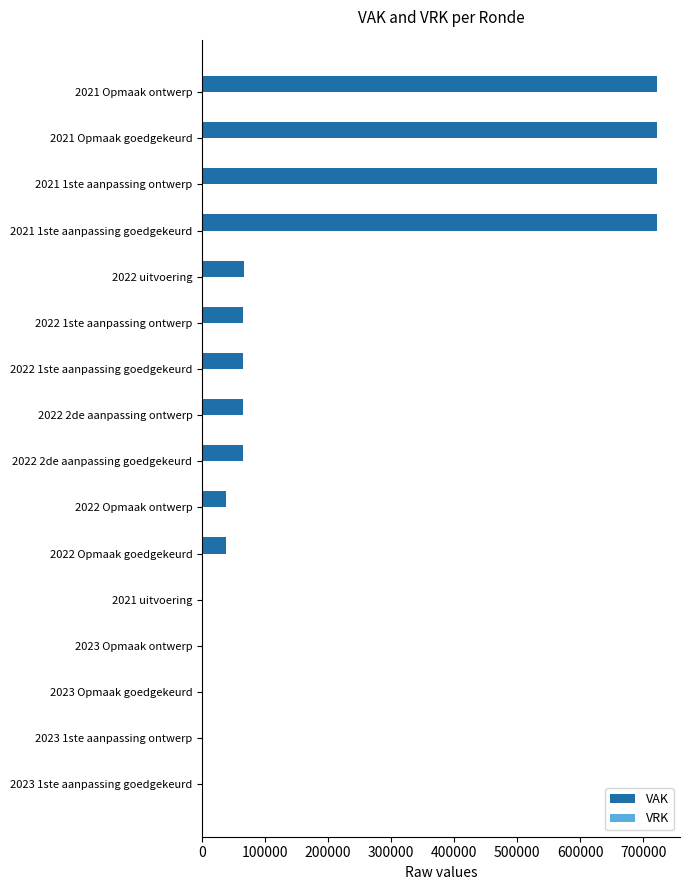

The value at 2022 Opmaak goedgekeurd is 38658. True or false?

True